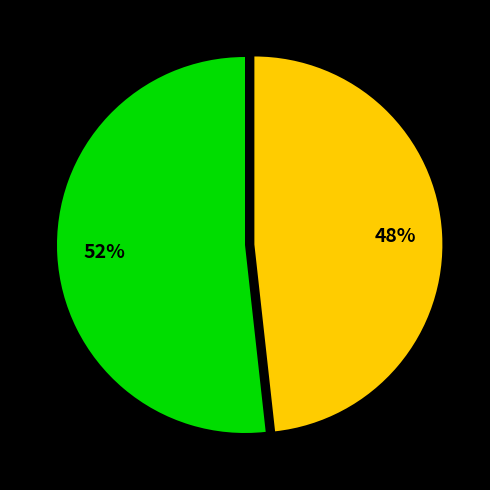

To the nearest percent, what is the difference between the largest and smallest slice percentages?

4%